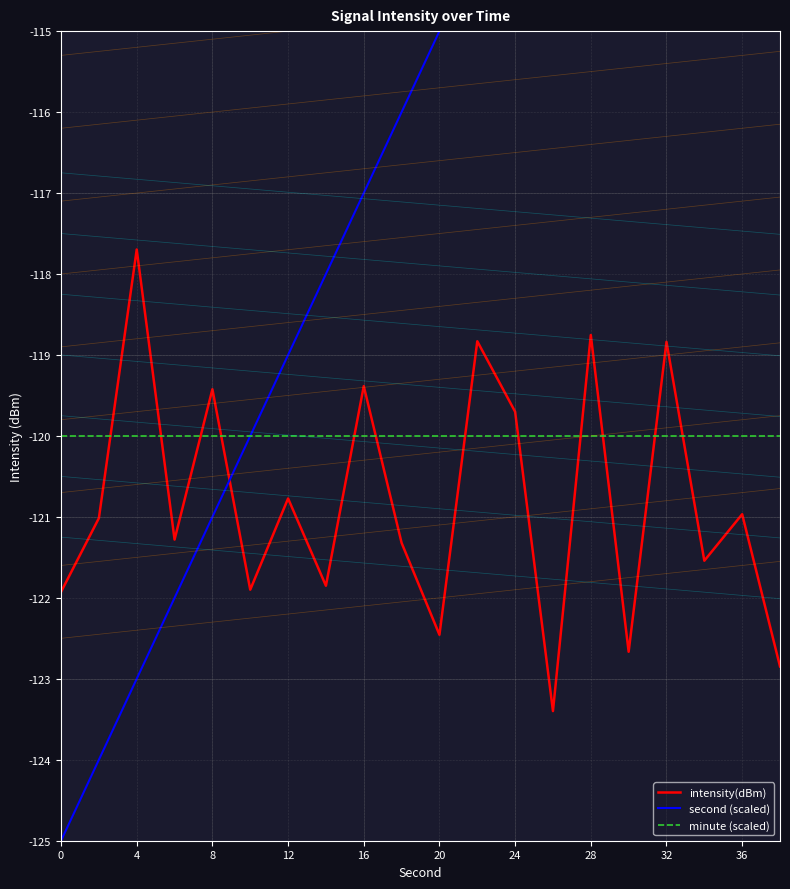

How many intersections are there between minute (scaled) and intensity(dBm)?

12